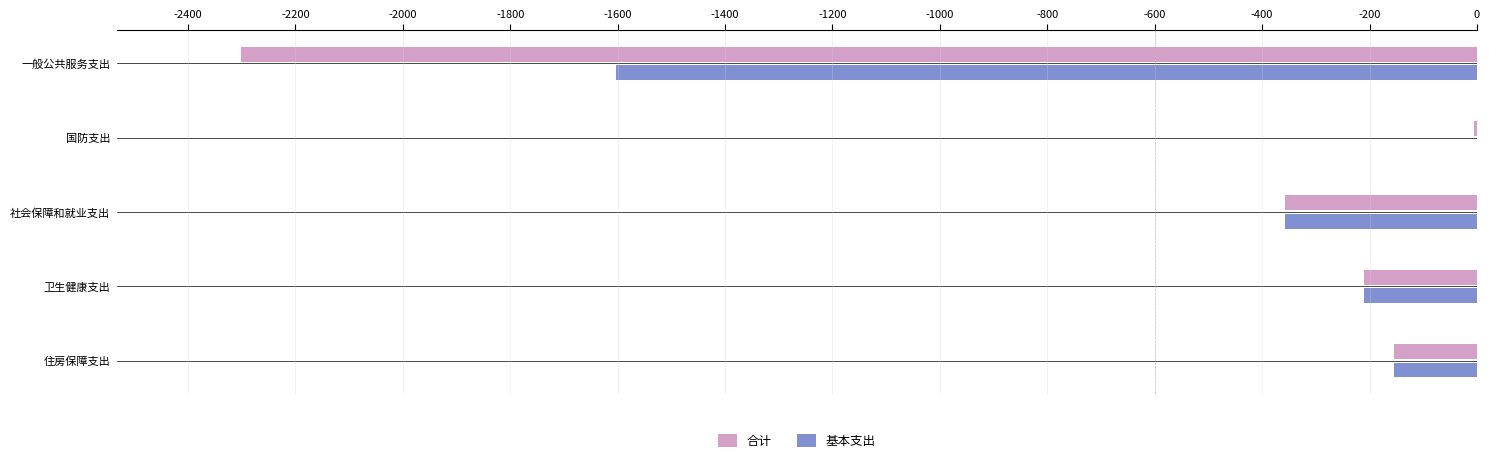

What is the average value of the 合计 series?

-605.7